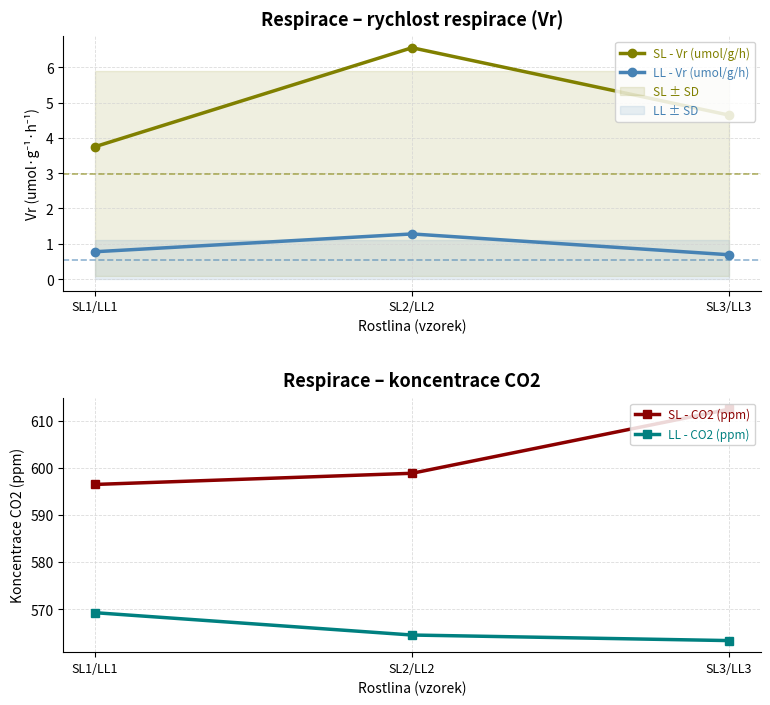

What is the difference between the SL - Vr (umol/g/h) values at SL2/LL2 and SL3/LL3?

1.9